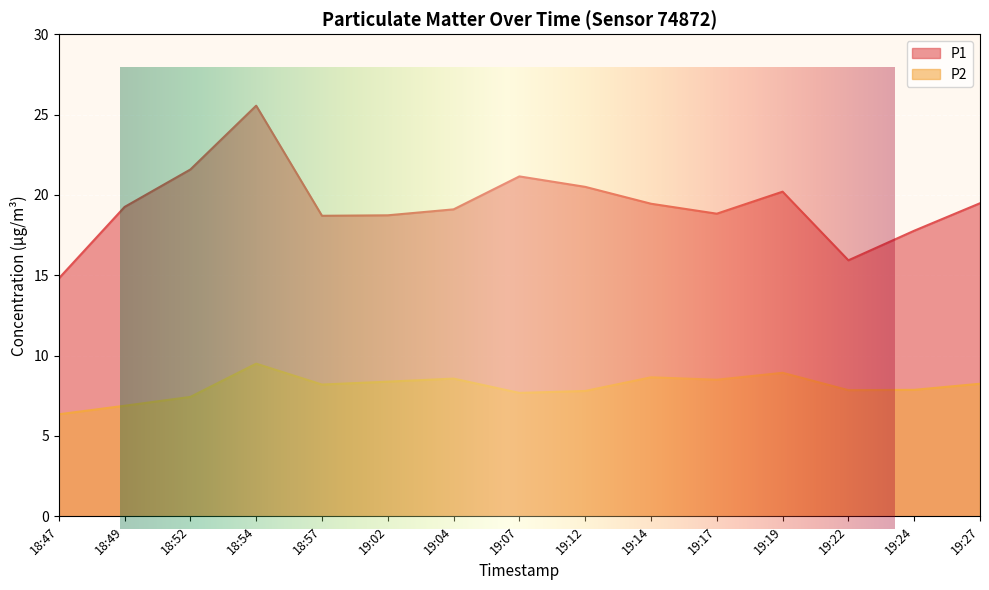

What is the maximum value shown in the chart?

25.6